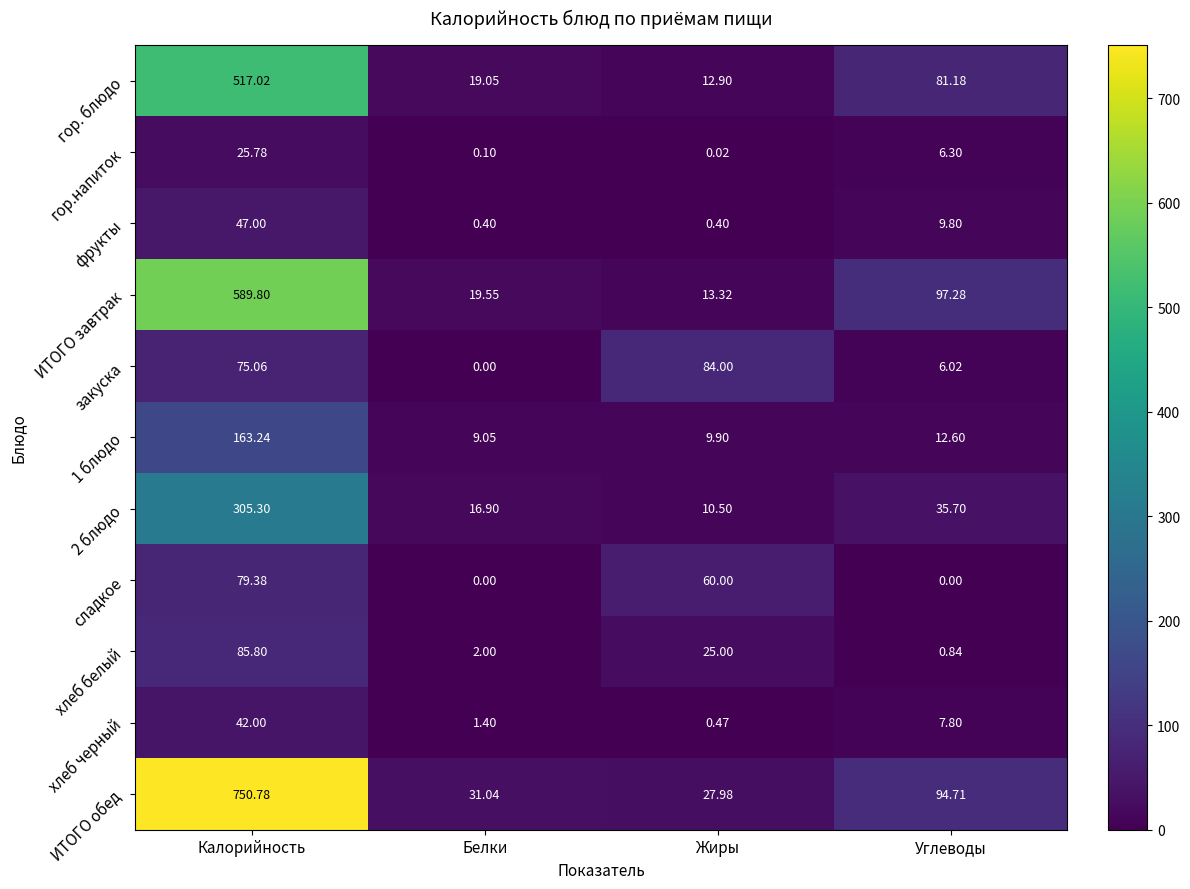

What is the spread (max minus min) of values at Белки?

31.0